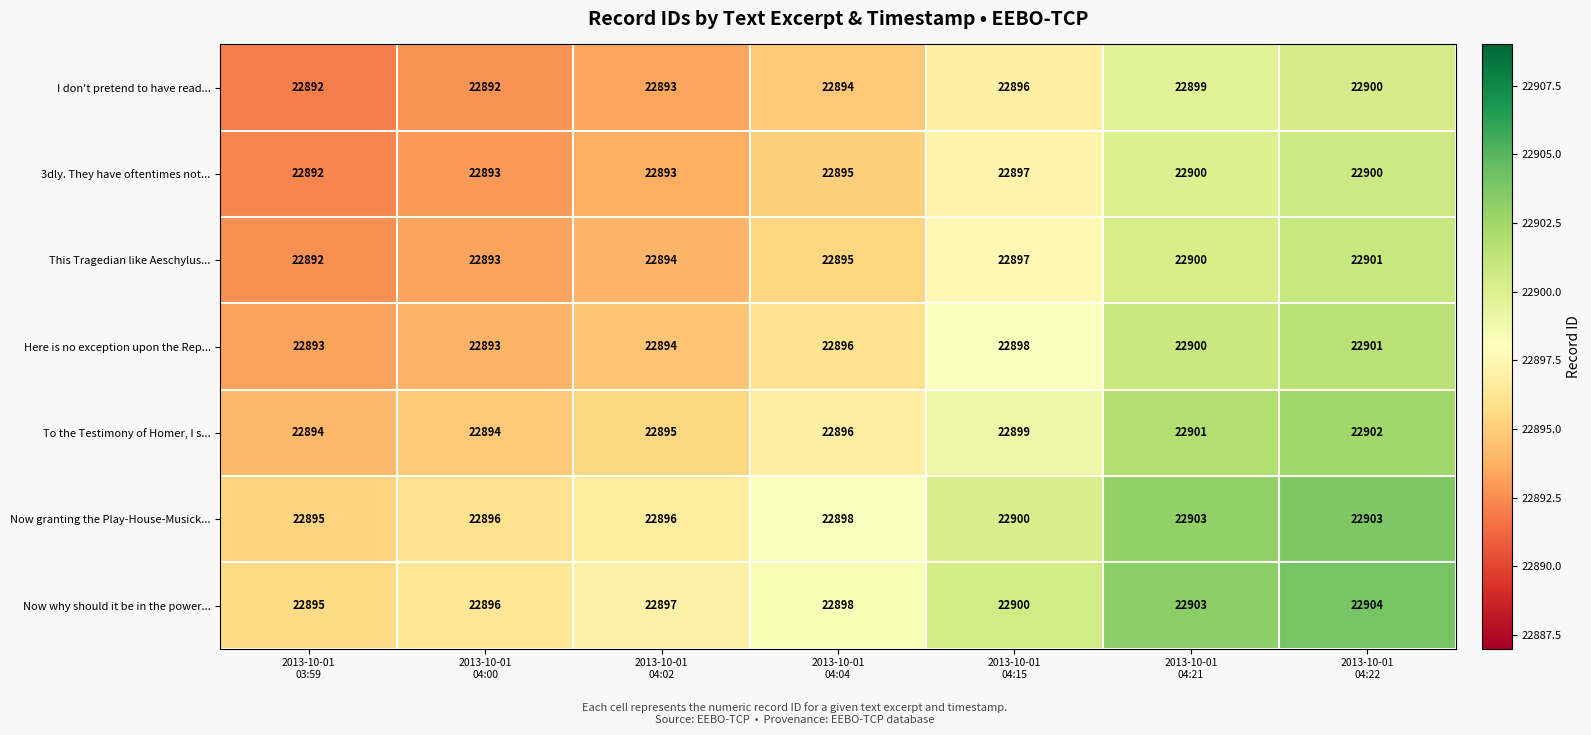

What is the average value of the This Tragedian like Aeschylus... series?

22896